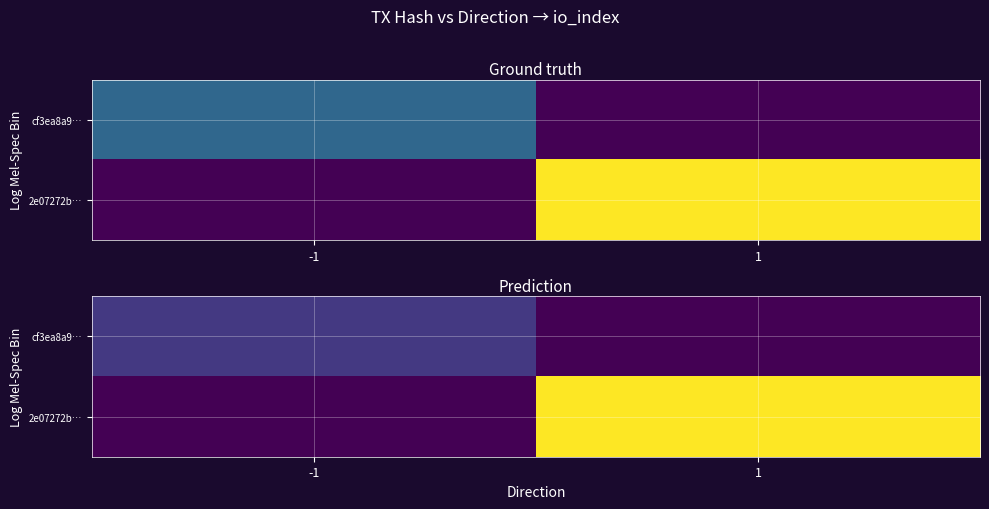

At which category does the chart reach its peak across all series?

1